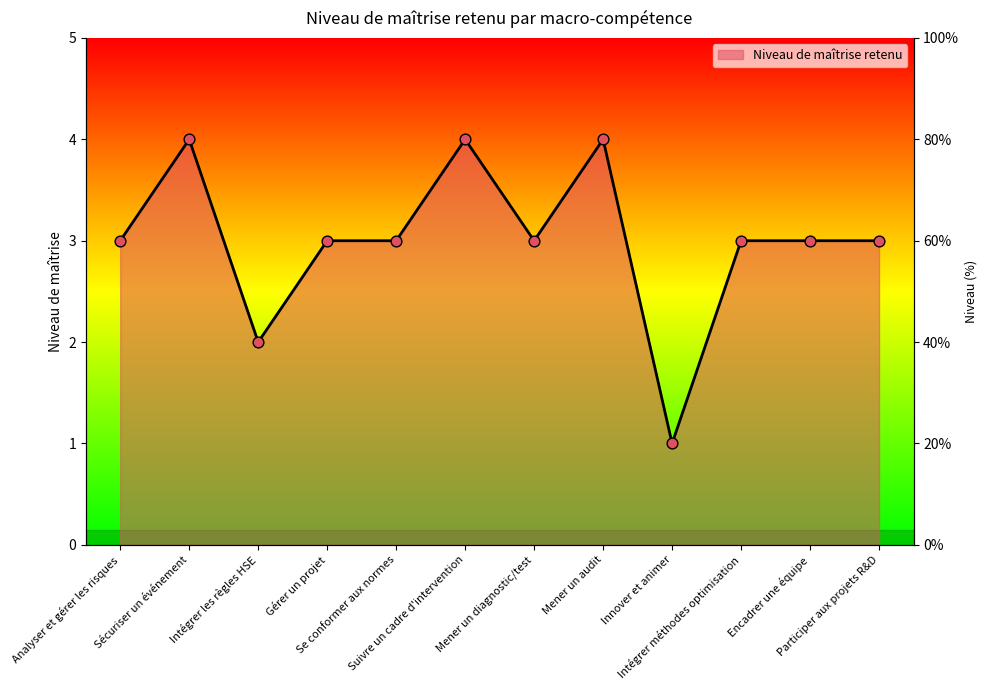

What is the change in value from Sécuriser un événement to Gérer un projet?

-1